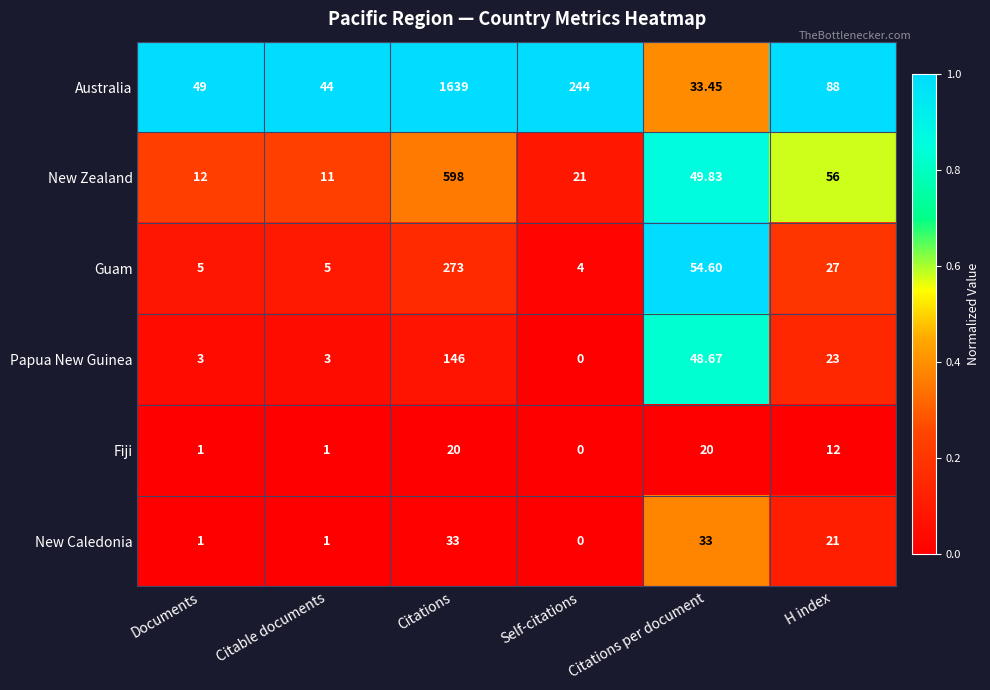

Which series has the largest total across all categories?

Australia